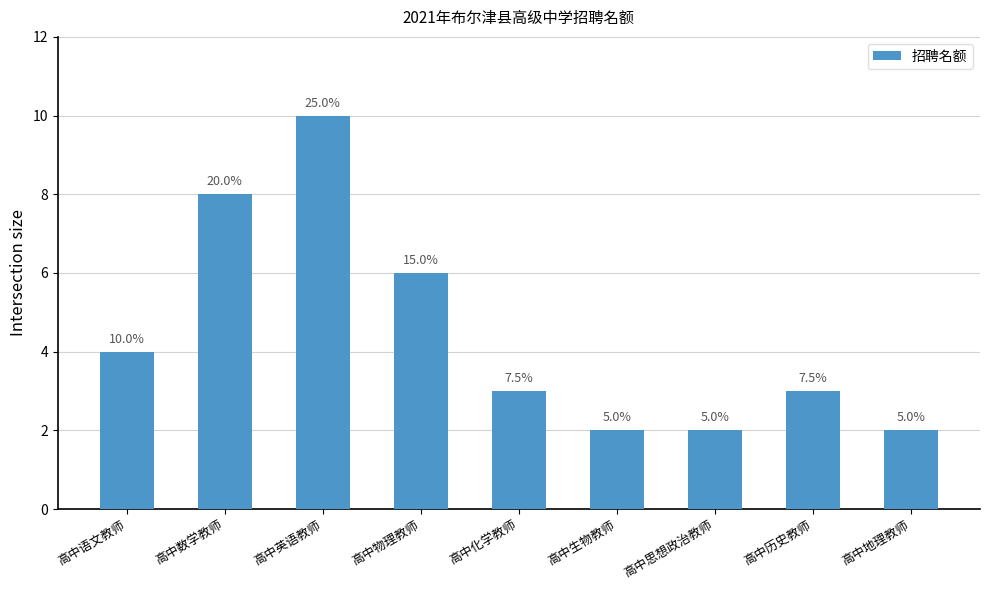

Are the bars horizontal?

No